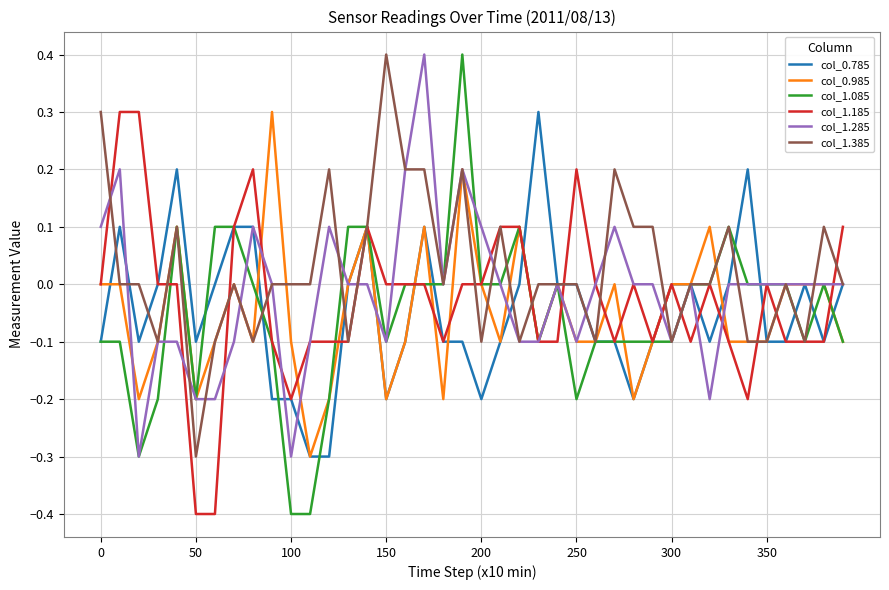

What is the difference between the second highest and second lowest values in the col_0.785 series?

0.5